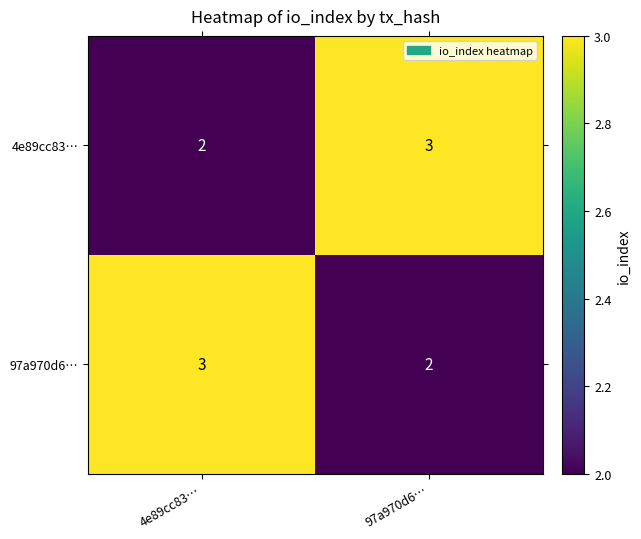

Reading left to right, list all the values displayed in this chart.

4e89cc83…: 4e89cc83…=2	97a970d6…=3
97a970d6…: 4e89cc83…=3	97a970d6…=2